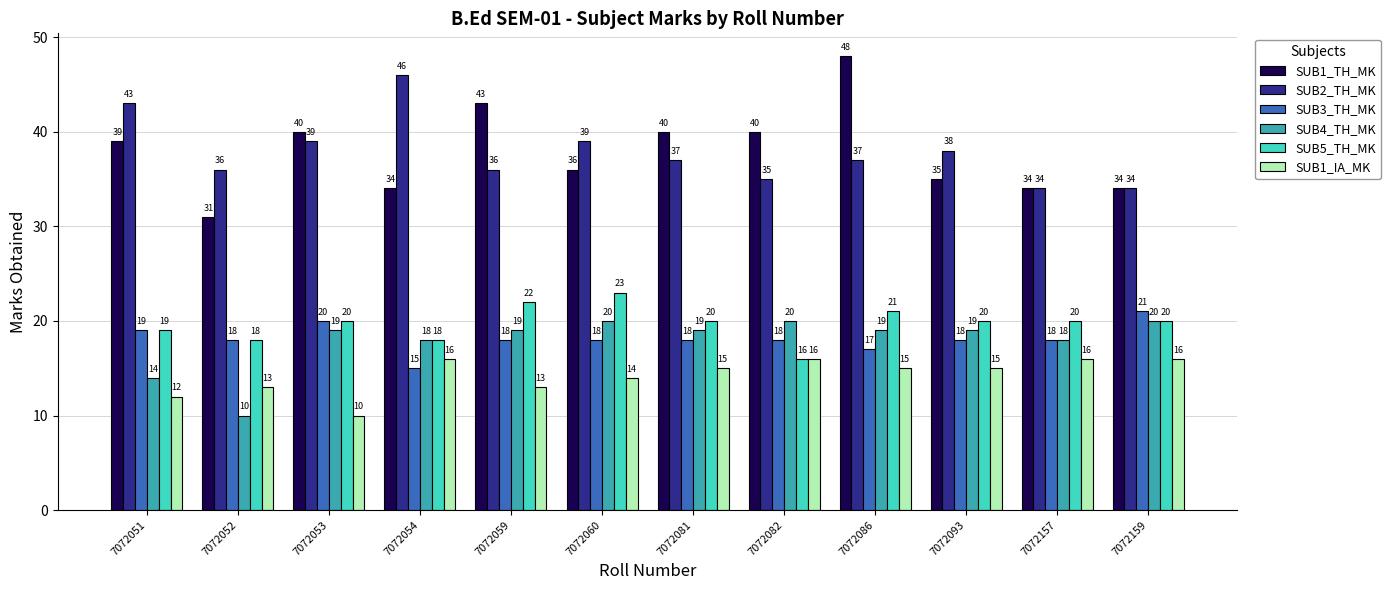

Which series has the largest range (max minus min)?

SUB1_TH_MK